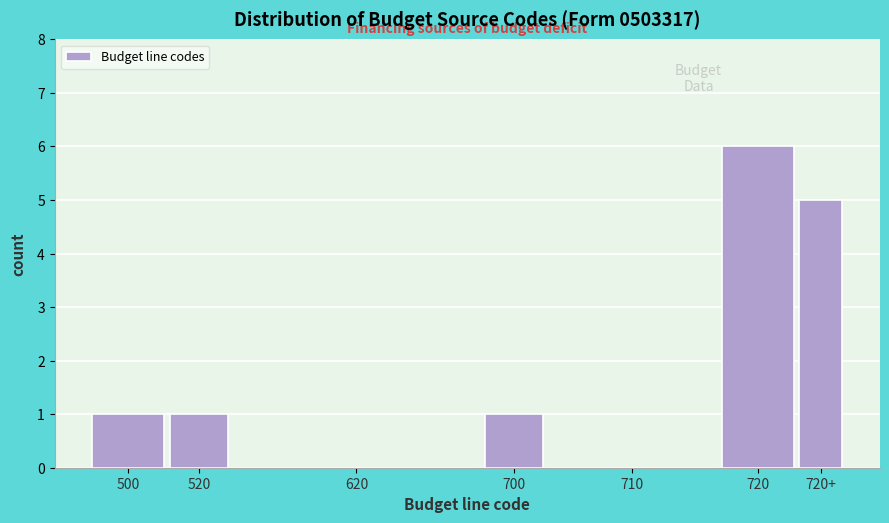

Reading left to right, extract all data points from this chart.

500=1	520=1	620=0	700=1	710=0	720=6	720+=5